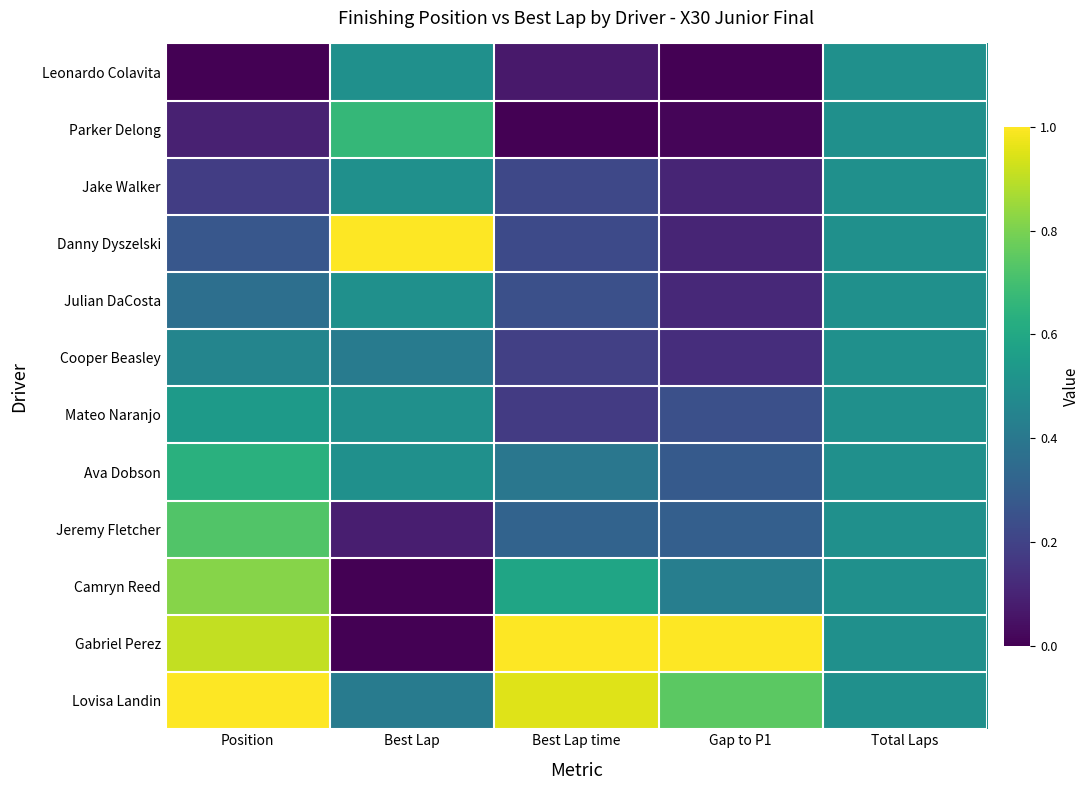

How many categories are shown in the chart?

5